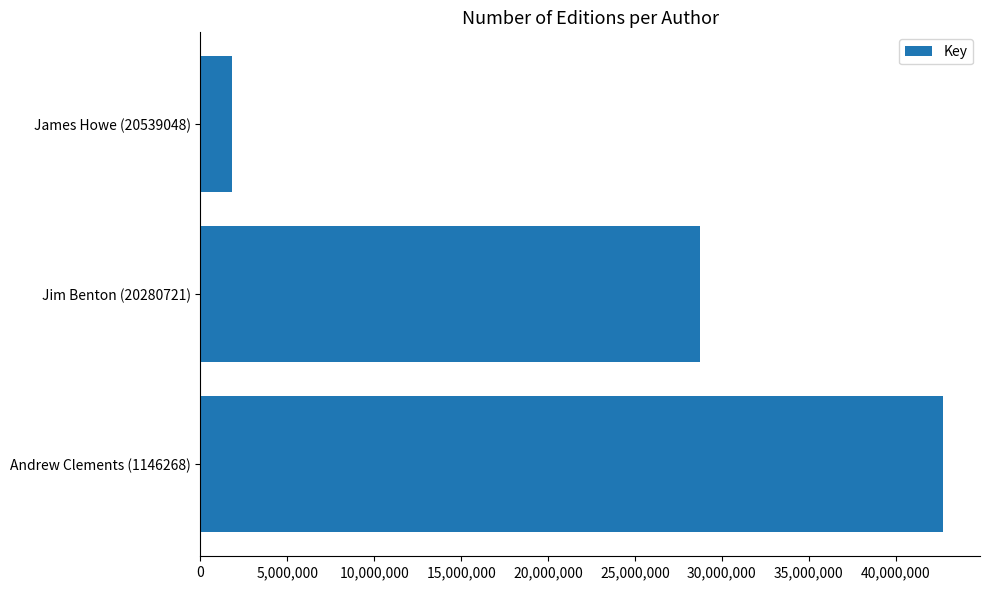

What is the difference between the second highest and minimum values?

26910049